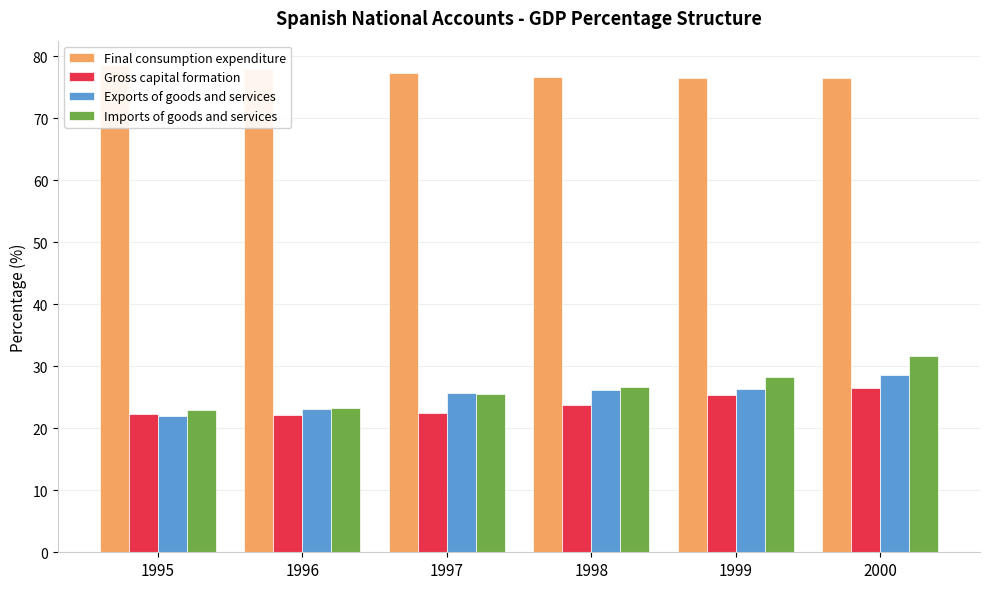

Reading left to right, list all the values displayed in this chart.

Final consumption expenditure: 1995=78.6	1996=78.0	1997=77.3	1998=76.7	1999=76.5	2000=76.4
Gross capital formation: 1995=22.4	1996=22.1	1997=22.5	1998=23.8	1999=25.4	2000=26.6
Exports of goods and services: 1995=21.9	1996=23.1	1997=25.8	1998=26.2	1999=26.4	2000=28.6
Imports of goods and services: 1995=22.9	1996=23.2	1997=25.5	1998=26.7	1999=28.3	2000=31.6